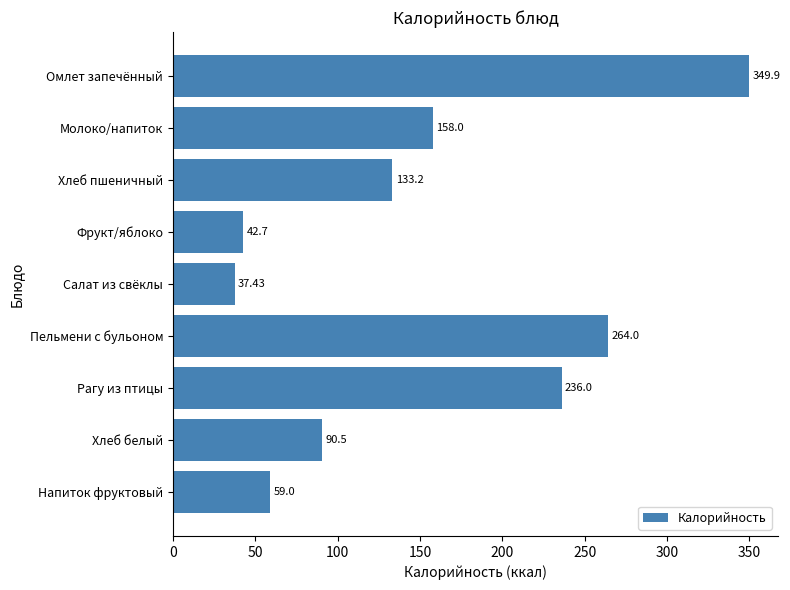

Where is the data nearest to the value 193?

Молоко/напиток